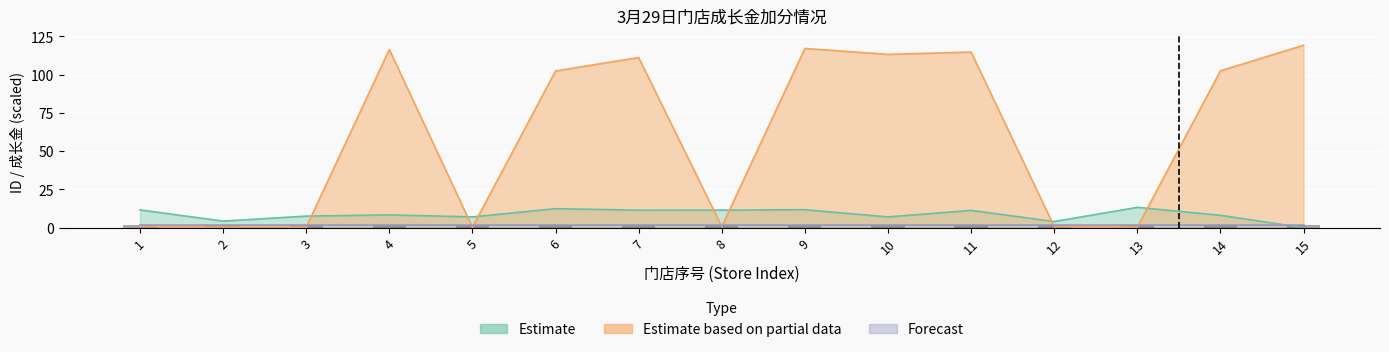

What is the value of the Estimate based on partial data bar at the 7th from the left?

111.2